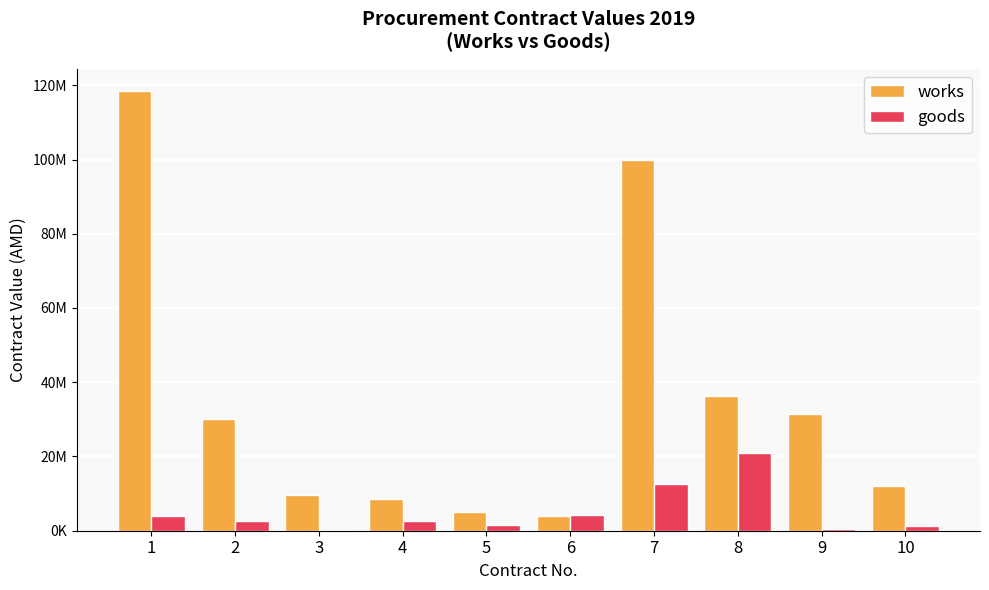

What are all the series names shown in the legend?

works, goods